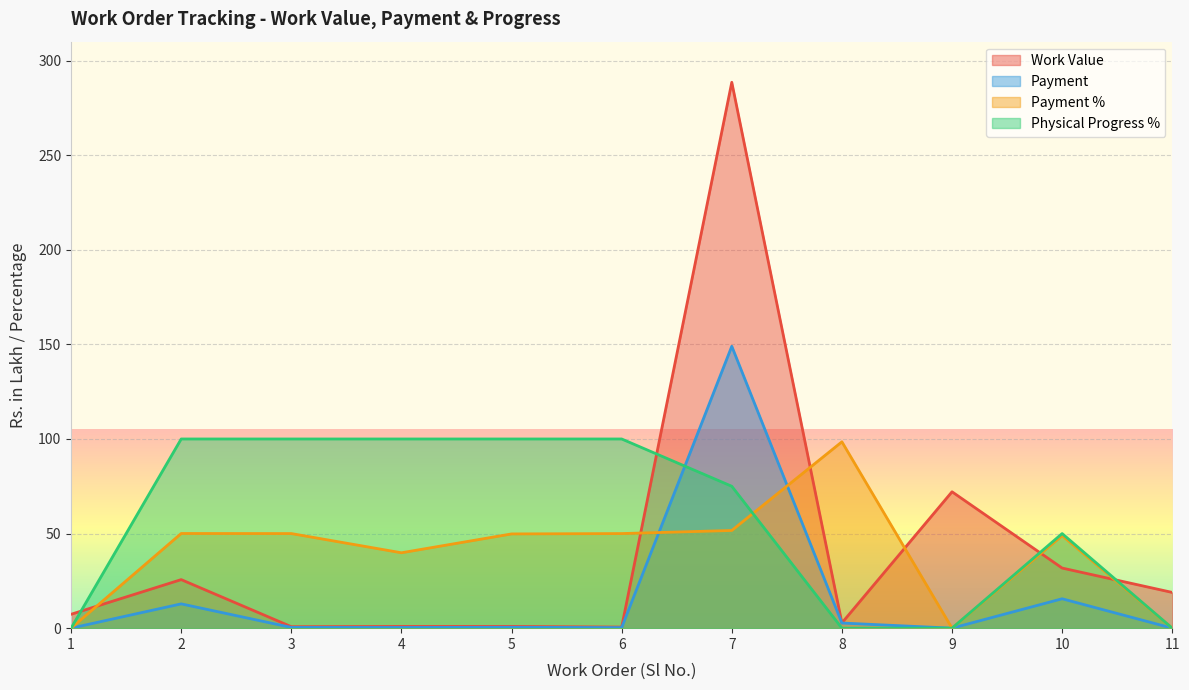

What is the difference between the second highest and minimum values in the Work Value series?

71.5